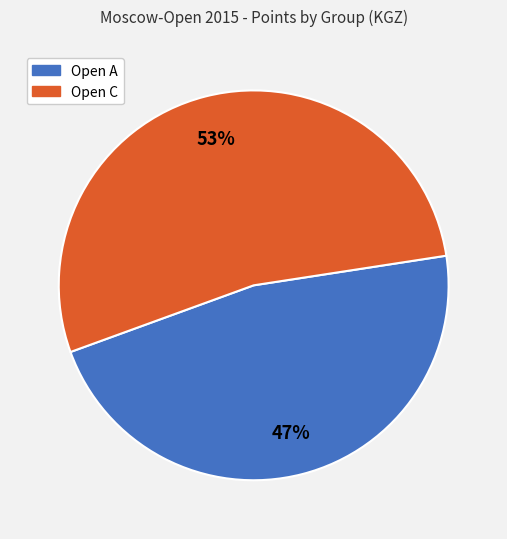

To the nearest percent, what is the difference between the largest and smallest slice percentages?

6%